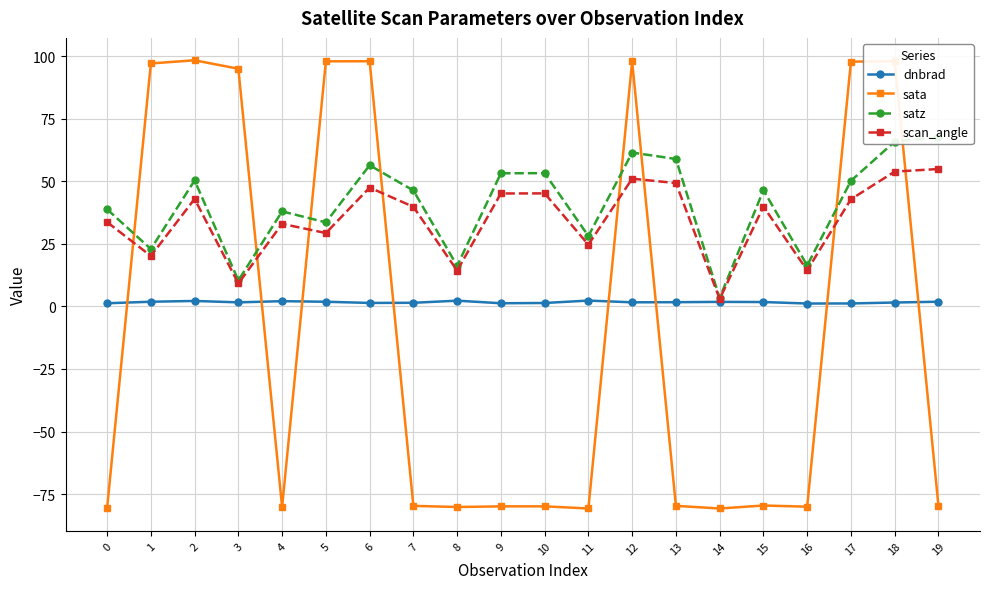

Reading left to right, transcribe all the data shown in this chart.

dnbrad: 1.3	1.9	2.2	1.6	2.1	1.9	1.4	1.4	2.3	1.3	1.4	2.3	1.6	1.7	1.8	1.7	1.1	1.2	1.5	1.9
sata: -80.6	97.1	98.3	95.0	-80.2	97.9	98.0	-79.7	-80.2	-79.9	-79.9	-80.8	97.9	-79.7	-80.8	-79.6	-80.0	97.8	97.9	-79.6
satz: 38.8	22.9	50.3	10.4	38.0	33.6	56.4	46.3	16.2	53.2	53.2	28.1	61.5	58.9	3.3	46.4	16.4	50.2	65.9	67.6
scan_angle: 33.7	20.2	42.9	9.2	33.0	29.3	47.5	39.8	14.3	45.1	45.2	24.7	51.0	49.3	3.0	39.9	14.4	42.8	53.9	54.9